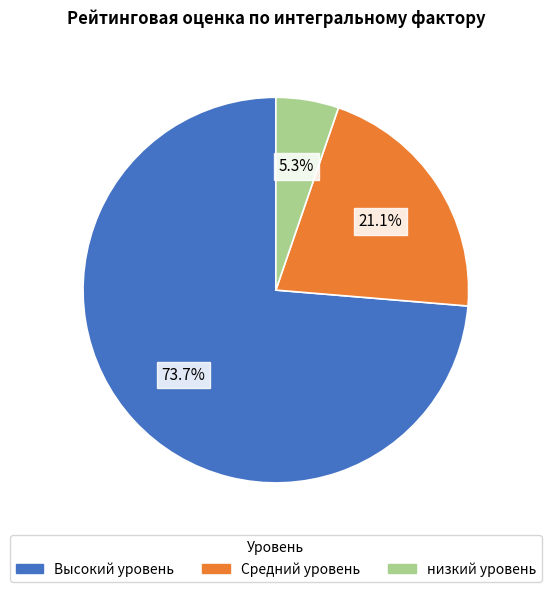

What percentage is the Средний уровень slice, to the nearest percent?

21%